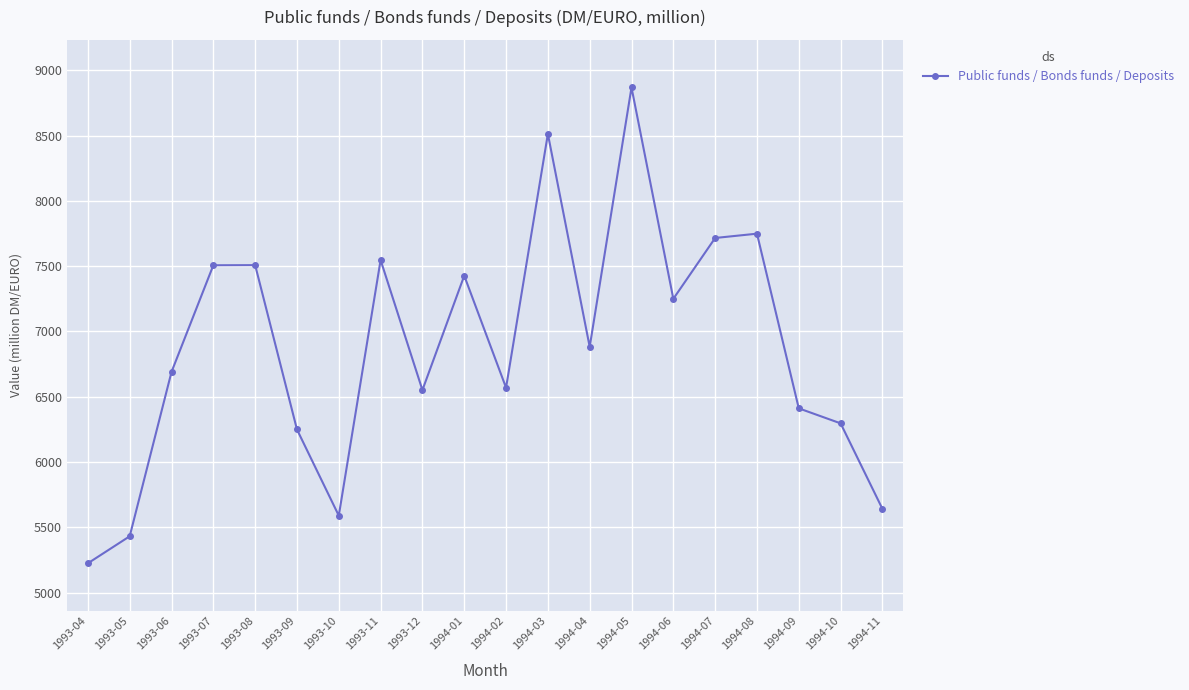

At which label is the value closest to 7046?

1994-04